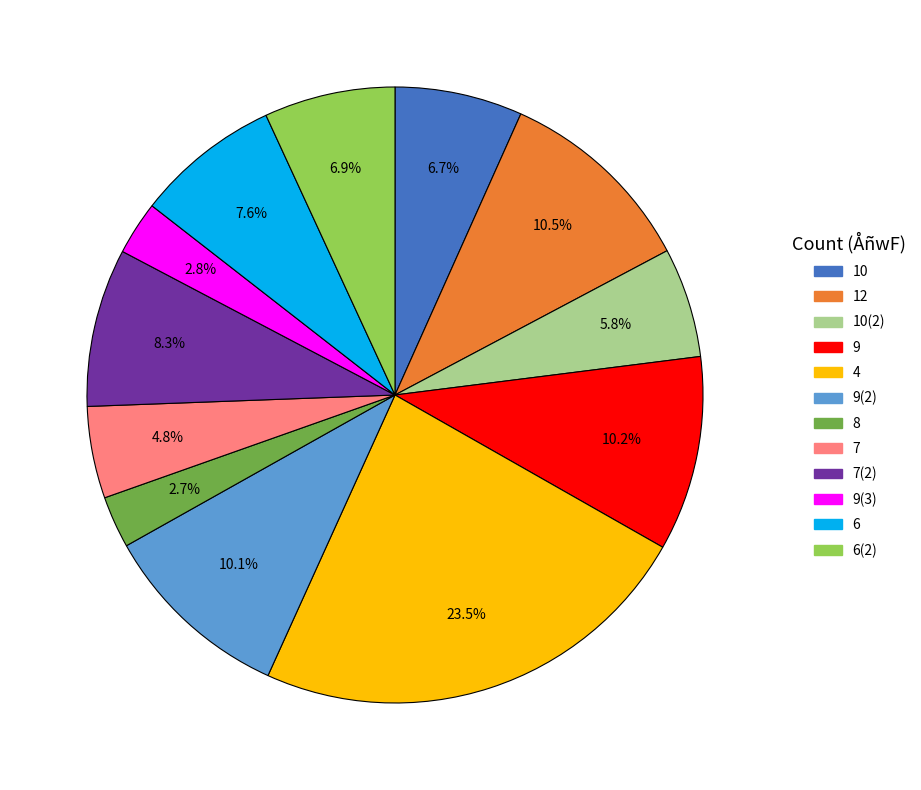

To the nearest percent, what portion does 6 represent?

8%